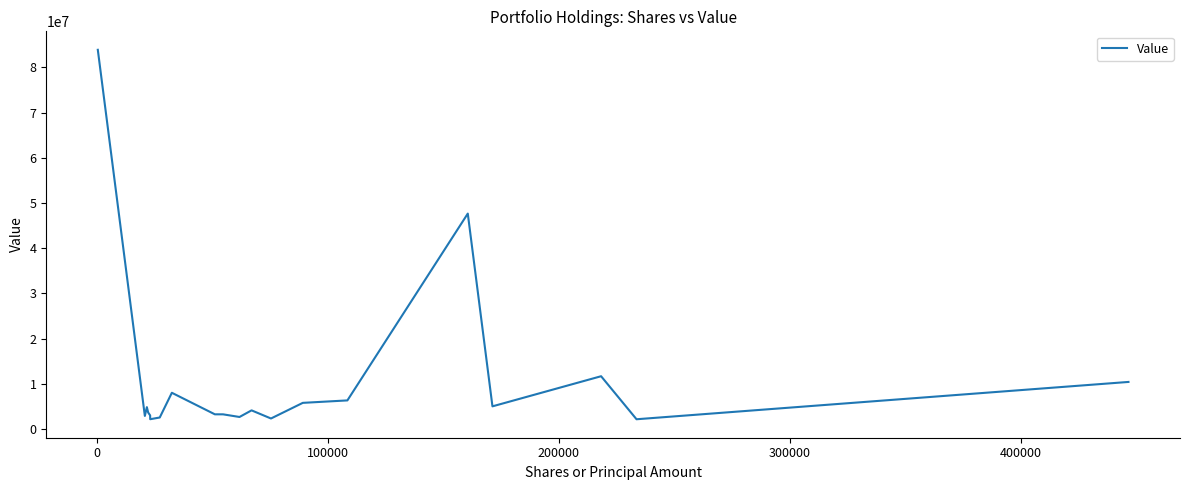

What is the maximum value shown in the chart?

83883000